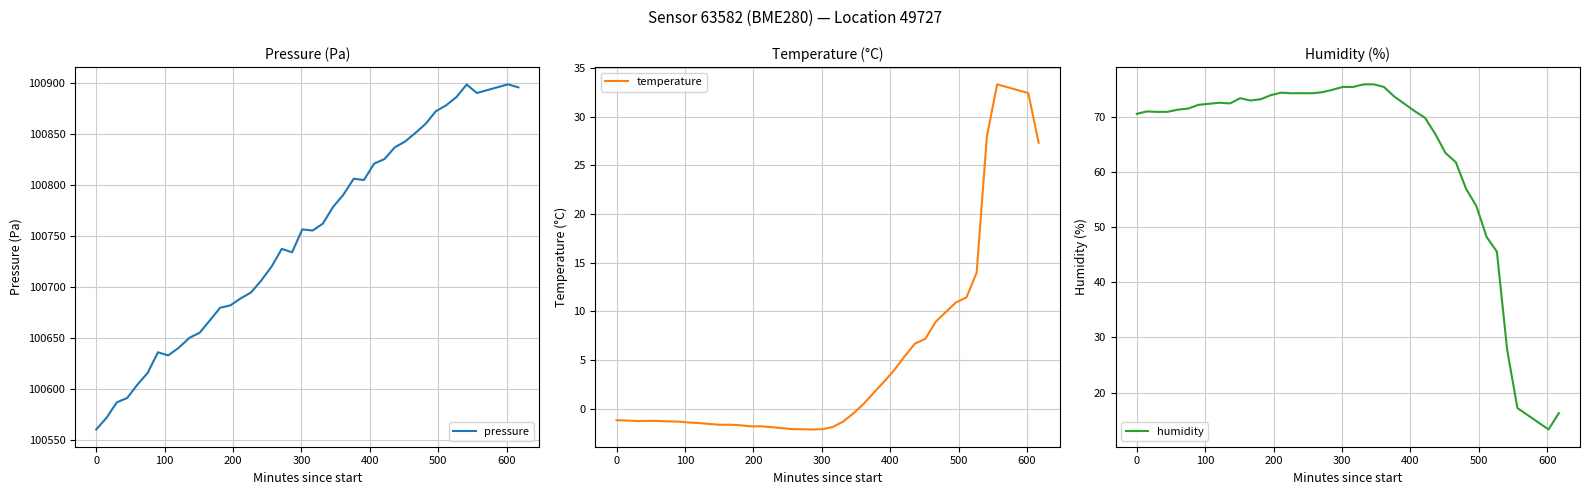

How many lines are shown in the chart?

3